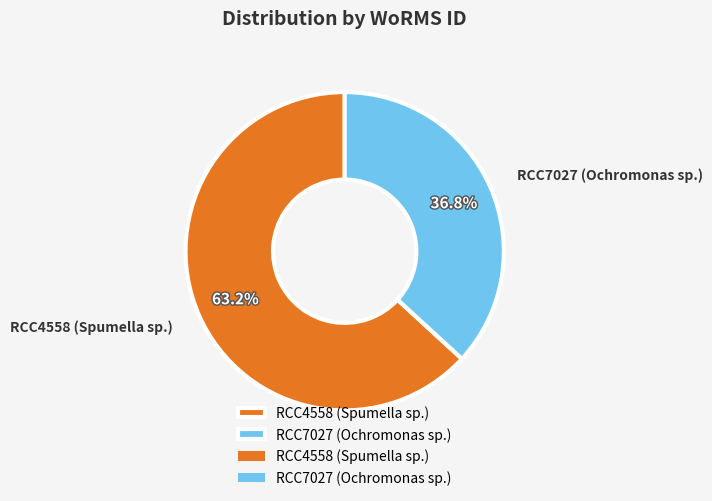

The RCC7027 (Ochromonas sp.) slice represents 37% of the pie. True or false?

True